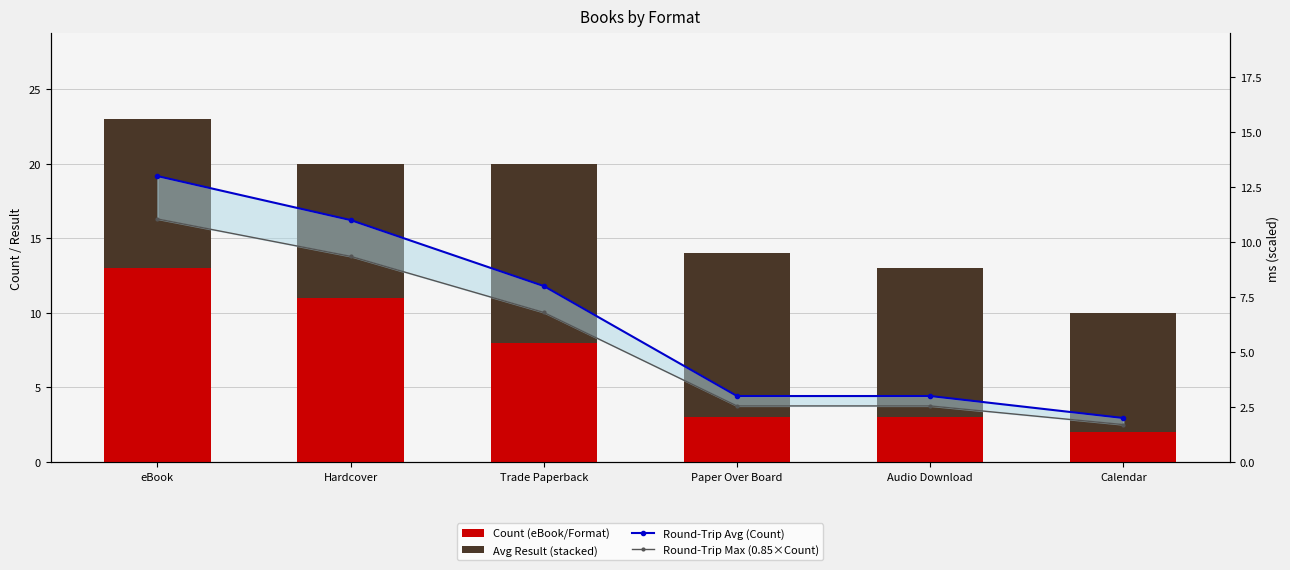

Reading left to right, what are all the values shown in this chart?

Count (eBook/Format): eBook=13.0	Hardcover=11.0	Trade Paperback=8.0	Paper Over Board=3.0	Audio Download=3.0	Calendar=2.0
Avg Result (stacked): eBook=10.0	Hardcover=9.0	Trade Paperback=12.0	Paper Over Board=11.0	Audio Download=10.0	Calendar=8.0
Round-Trip Avg (Count): eBook=13.0	Hardcover=11.0	Trade Paperback=8.0	Paper Over Board=3.0	Audio Download=3.0	Calendar=2.0
Round-Trip Max (0.85×Count): eBook=11.0	Hardcover=9.3	Trade Paperback=6.8	Paper Over Board=2.5	Audio Download=2.5	Calendar=1.7